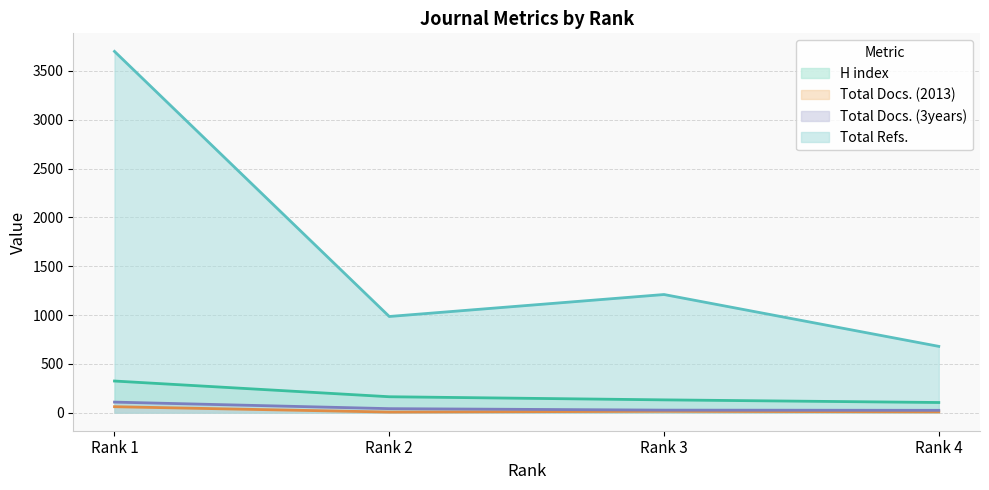

True or false: Total Docs. (2013) has a value of 6 at Rank 2.

True